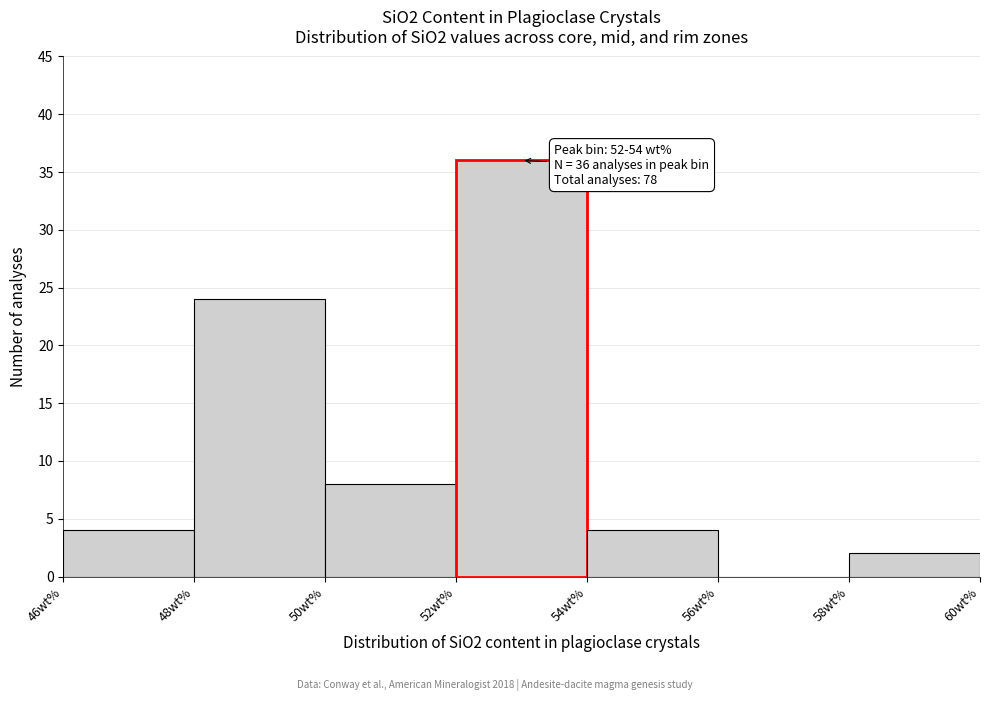

Over which range of the x-axis is the bar tallest?

52 to 54